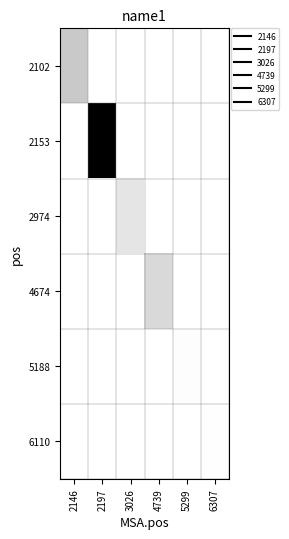

Which series has the widest spread of values?

2153